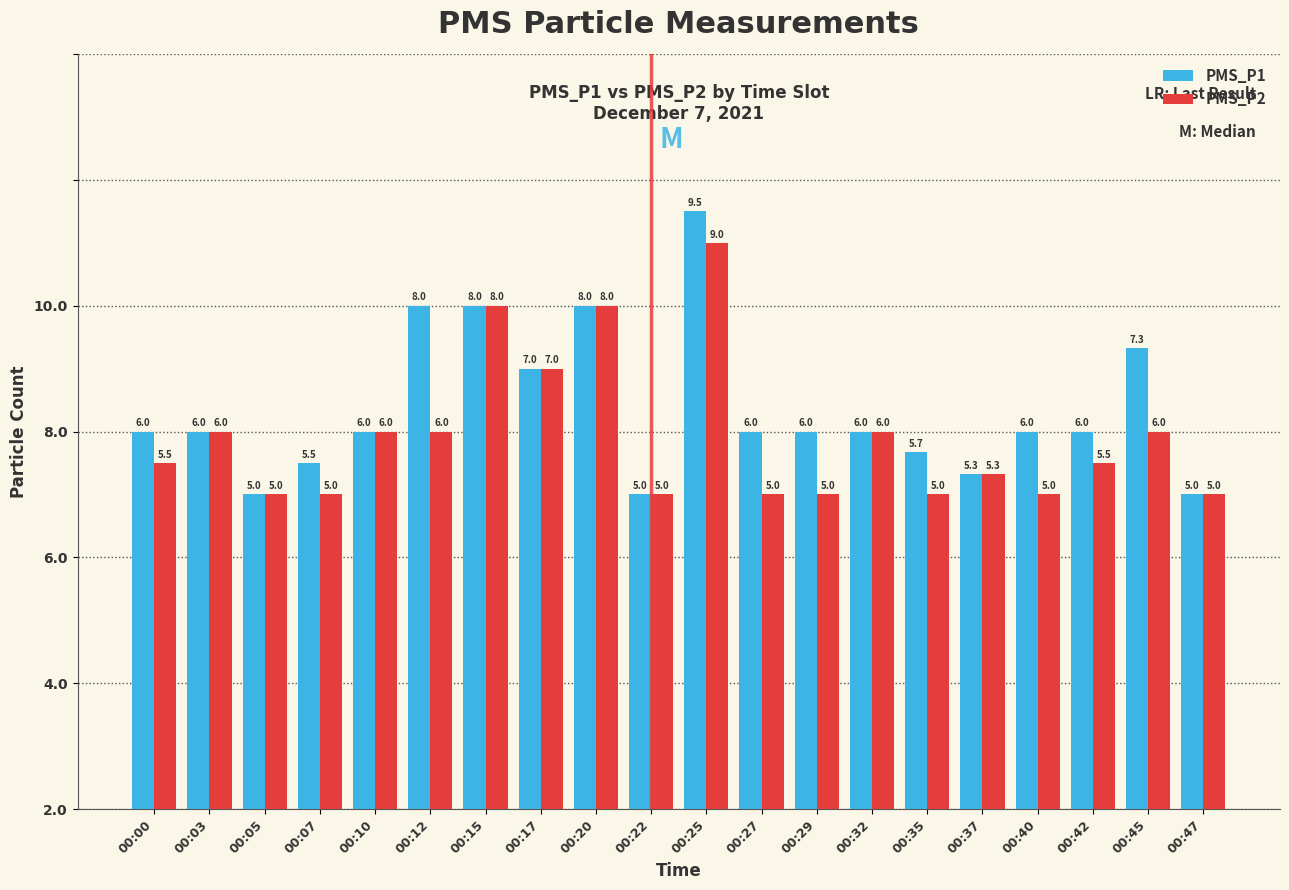

Rank the series by their maximum value, from lowest to highest.

PMS_P2, PMS_P1